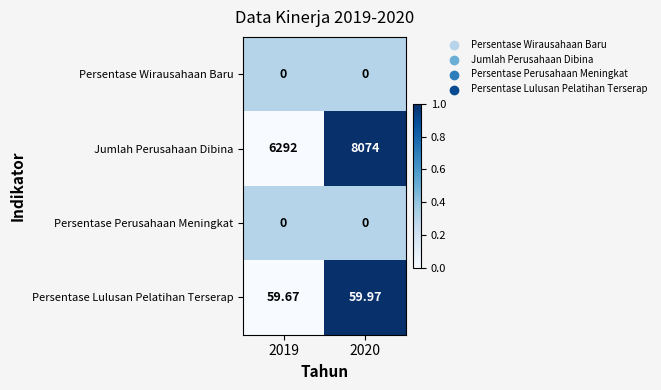

Is the value of Persentase Perusahaan Meningkat at 2020 greater than the value of Persentase Lulusan Pelatihan Terserap at 2019?

No